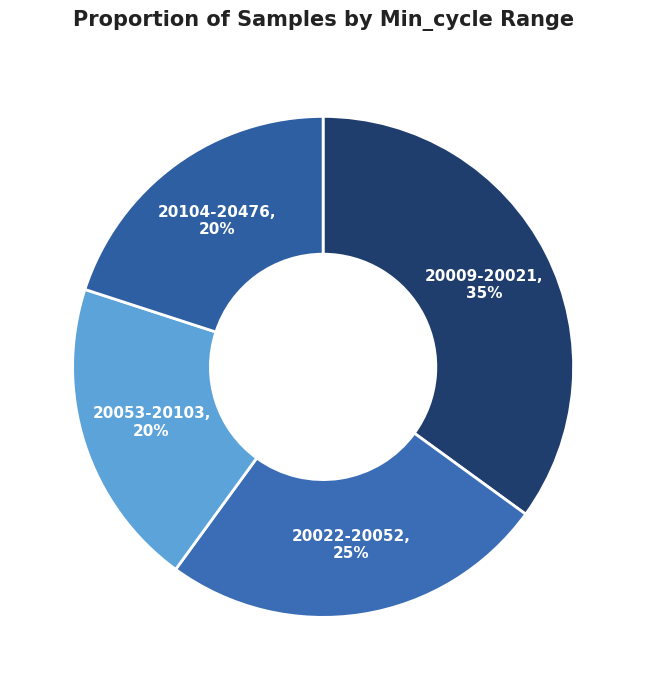

Count the number of slices in the pie.

4